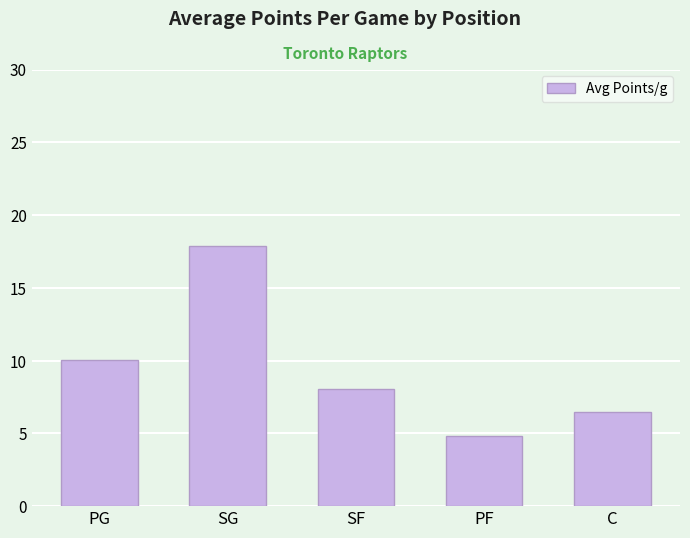

What is the label of the 2nd bar from the right?

PF